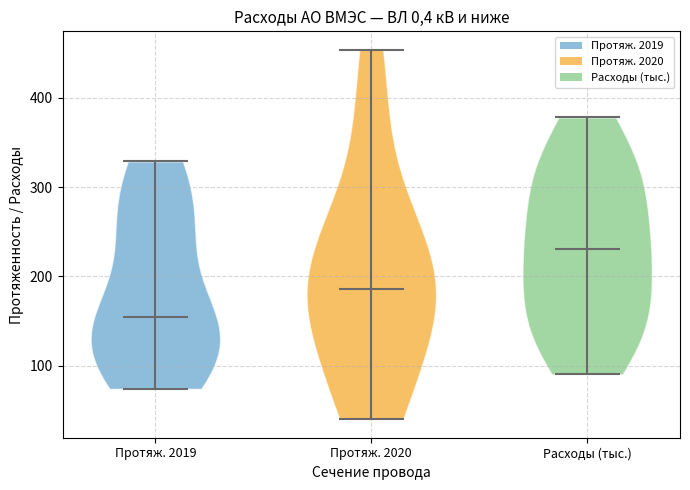

Where does the median line of the violin for Протяж. 2019 sit on the y-axis? The values are not printed on the chart, so give them approximately, as read against the axis.

150